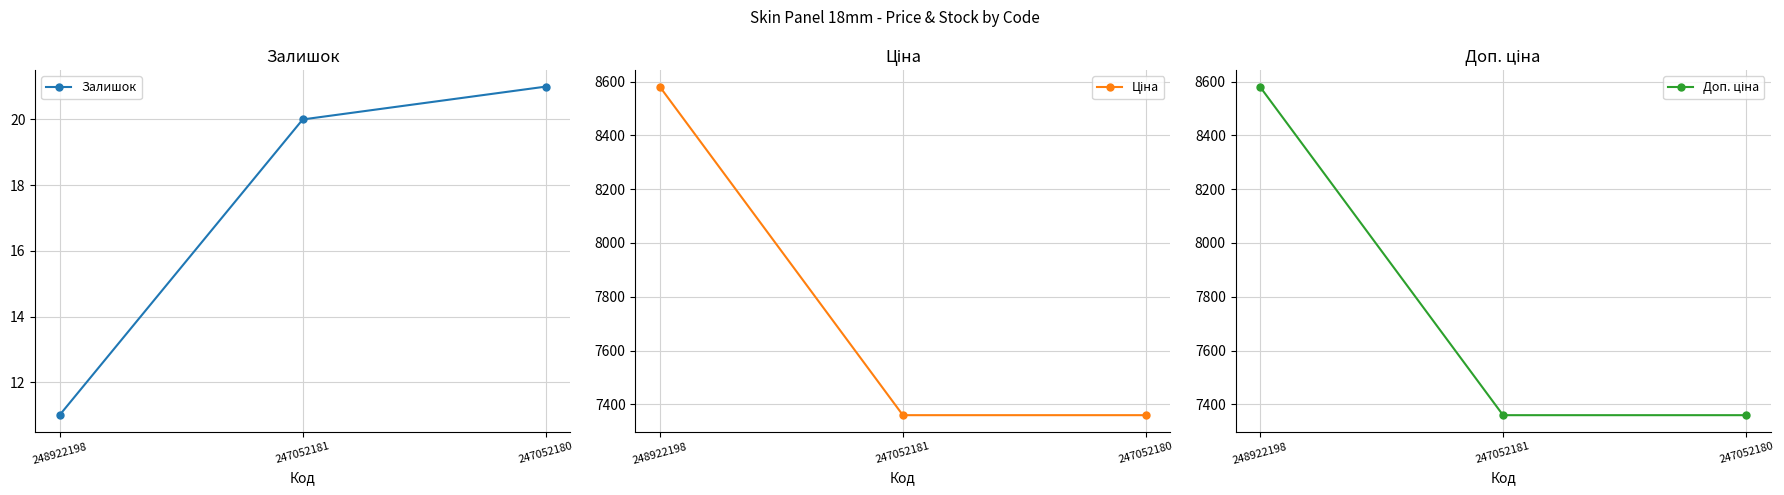

Is the value of Залишок at 247052180 greater than the value of Ціна at 247052181?

No